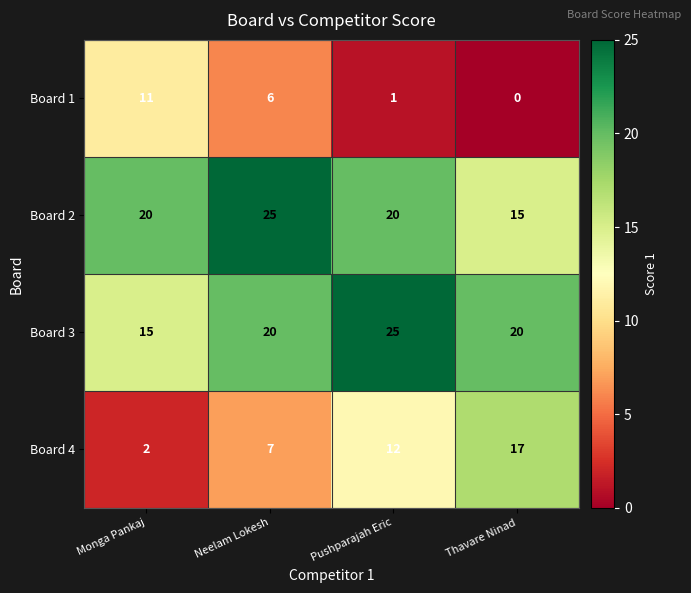

What is the total value across all series at Pushparajah Eric?

58